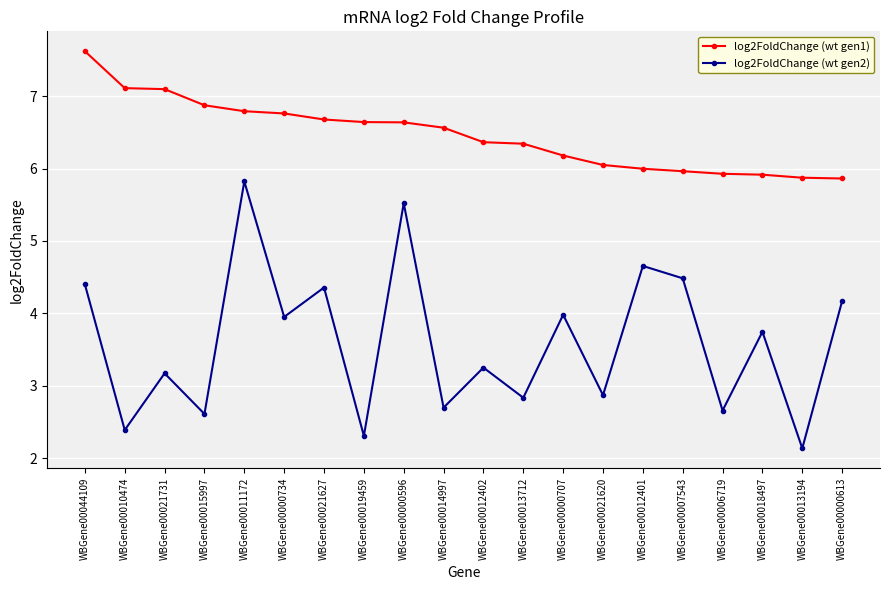

What is the approximate value of log2FoldChange (wt gen1) at WBGene00021627?

6.7